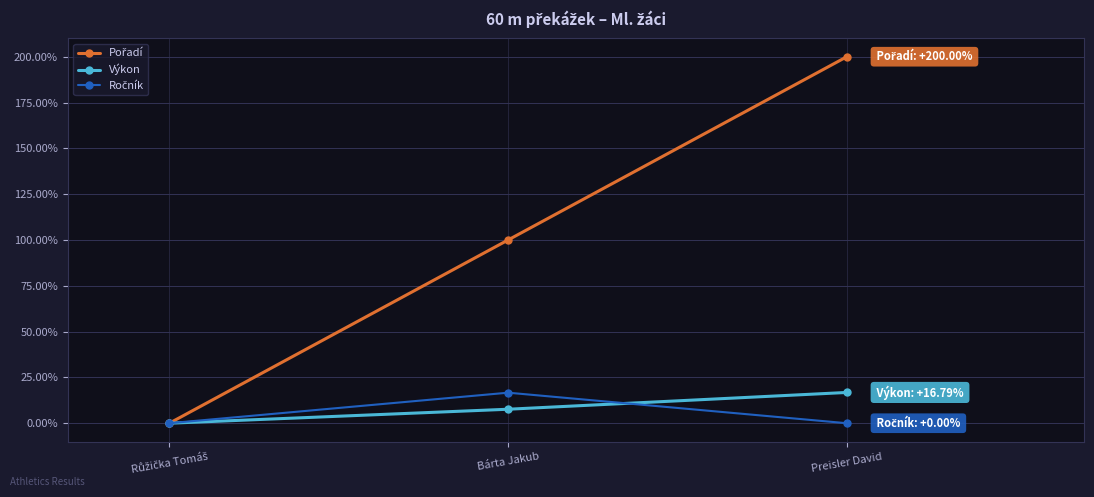

How many data points in Výkon are less than 7?

1